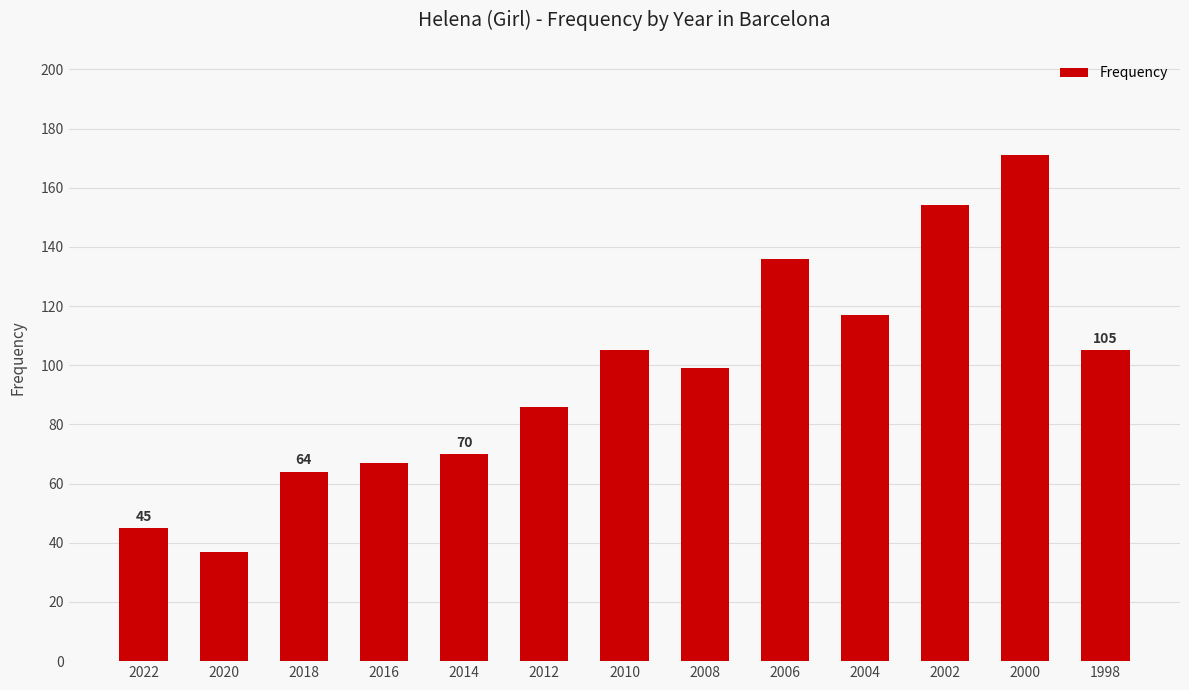

Reading right to left, transcribe all the data shown in this chart.

1998=105	2000=171	2002=154	2004=117	2006=136	2008=99	2010=105	2012=86	2014=70	2016=67	2018=64	2020=37	2022=45